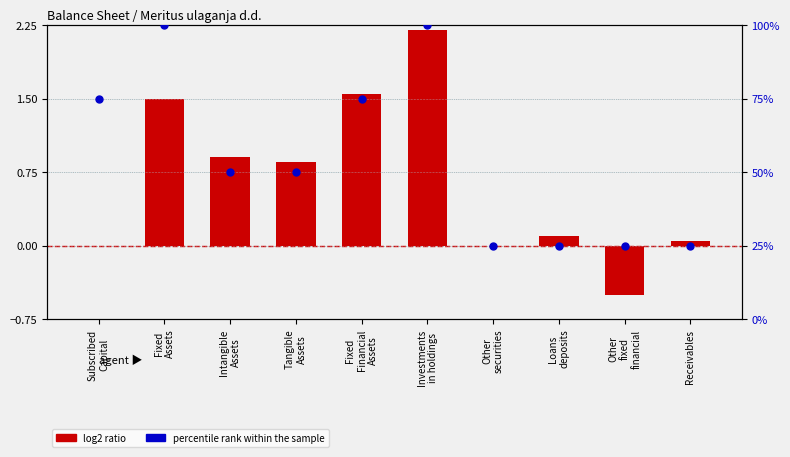

Which series contains the lowest Y value?

log2 ratio